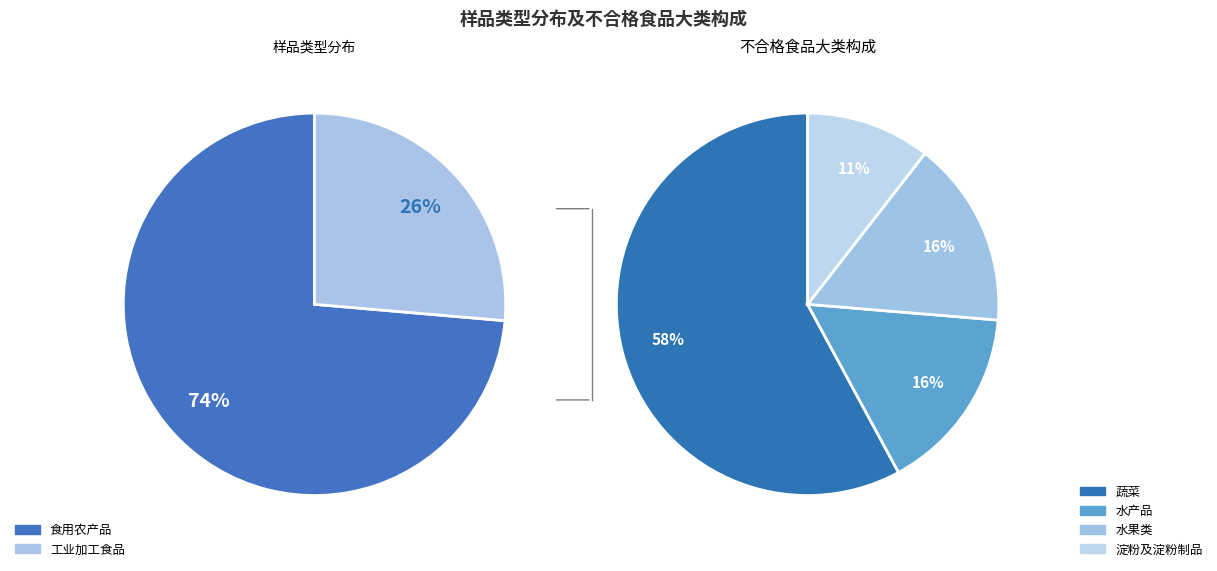

Rank the categories by value from lowest to highest.

工业加工食品, 食用农产品